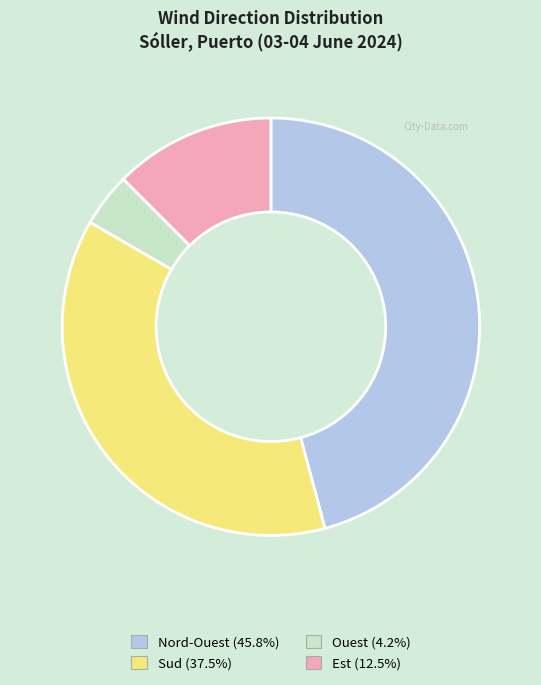

Is there any slice that represents more than half of the pie?

No